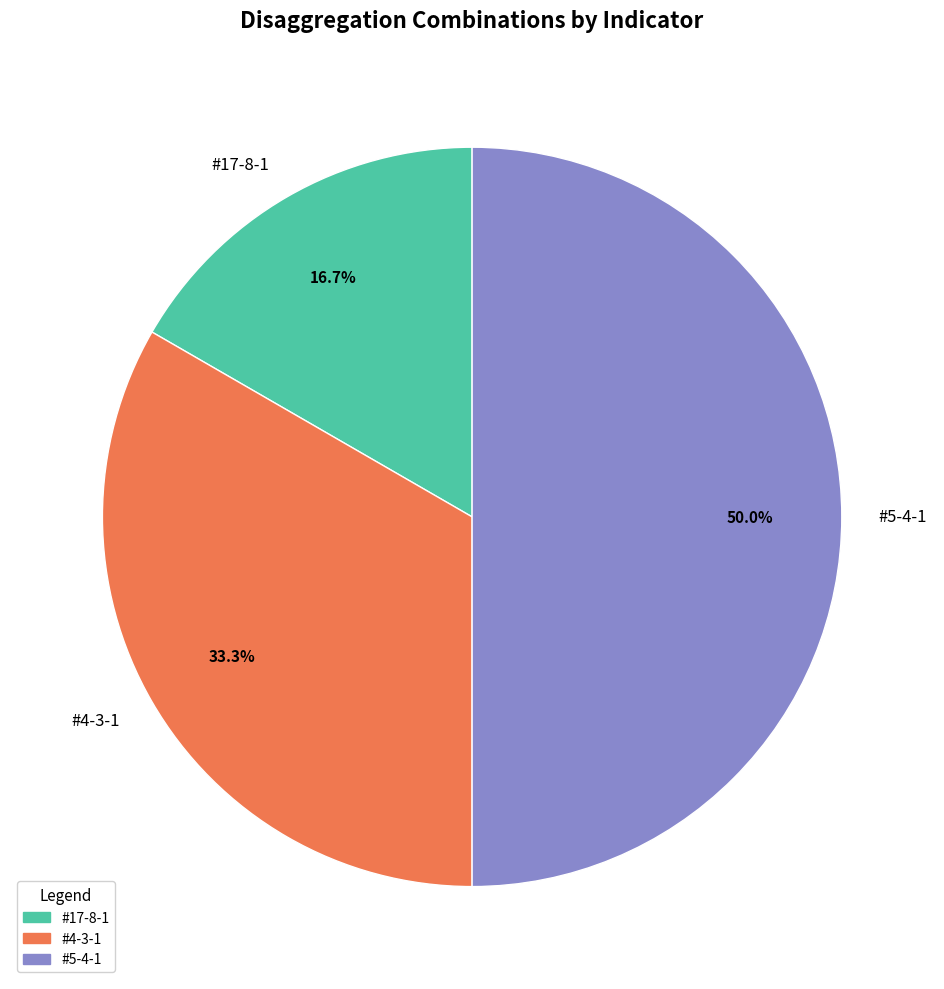

To the nearest percent, what is the difference between the #17-8-1 and #5-4-1 slice percentages?

33%